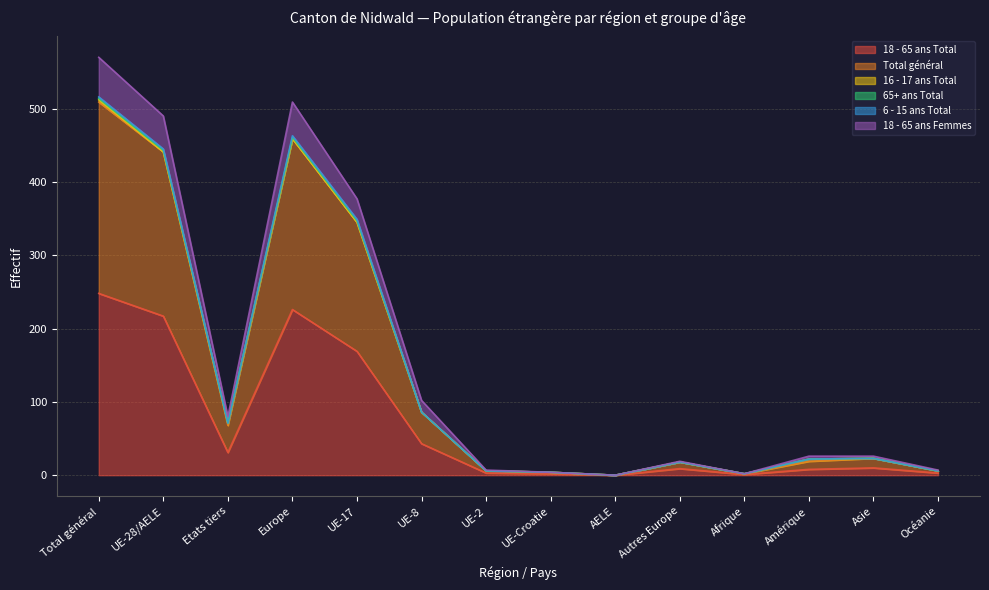

True or false: Total général and 18 - 65 ans Femmes intersect in this chart.

False